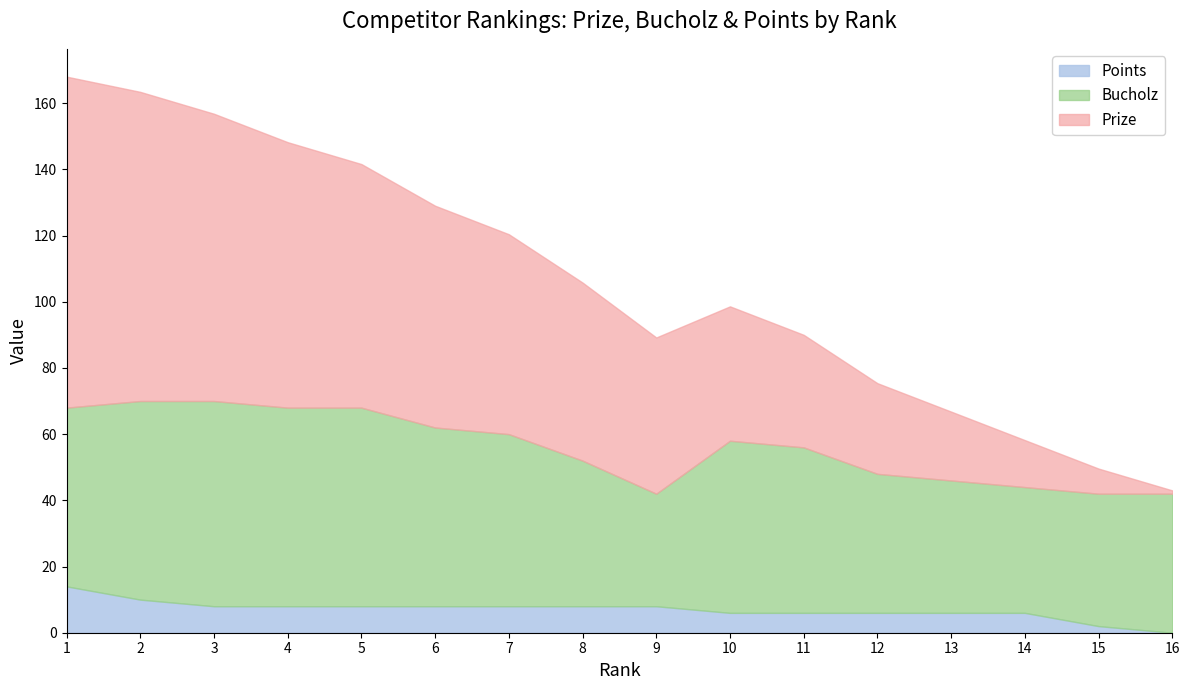

What is the sum of the Points values at 7 and 6?

16.0